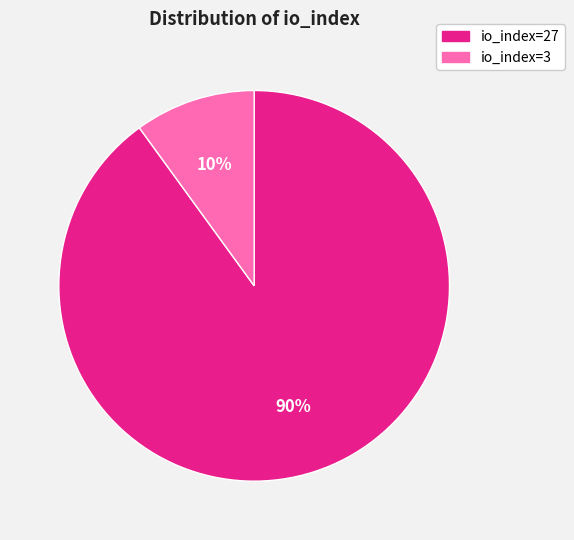

To the nearest percent, what percentage of the pie is io_index=3?

10%